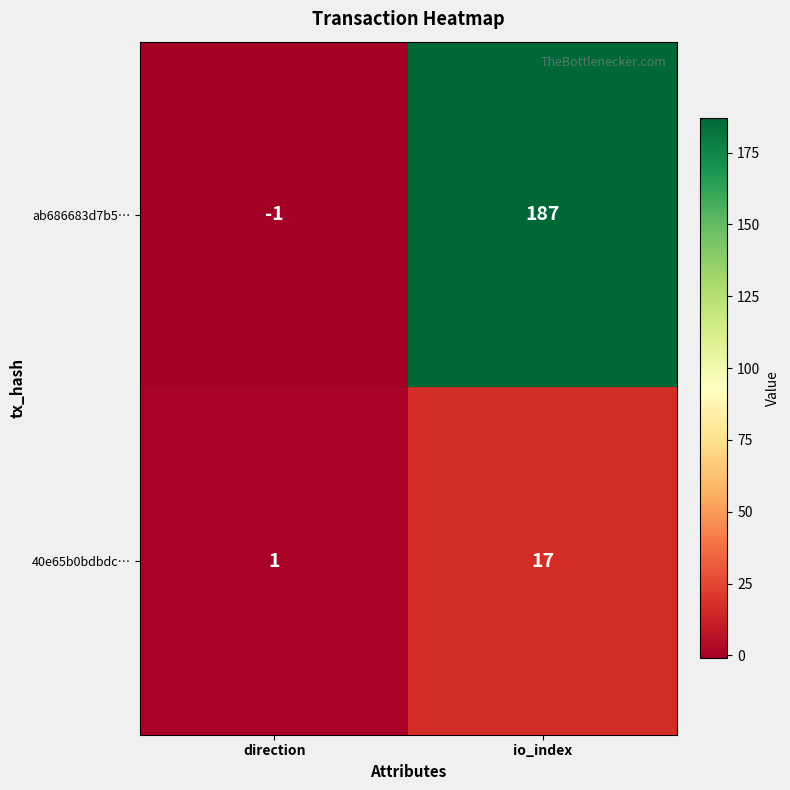

True or false: ab686683d7b5… has a value of -2 at direction.

False